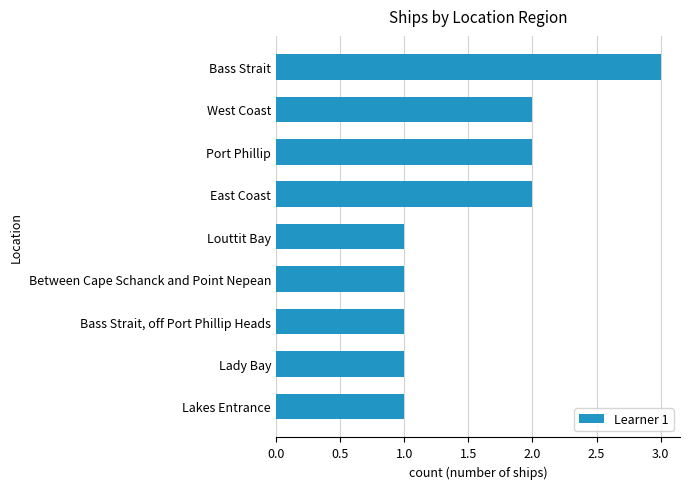

The chart shows a value of 3 at West Coast. True or false?

False